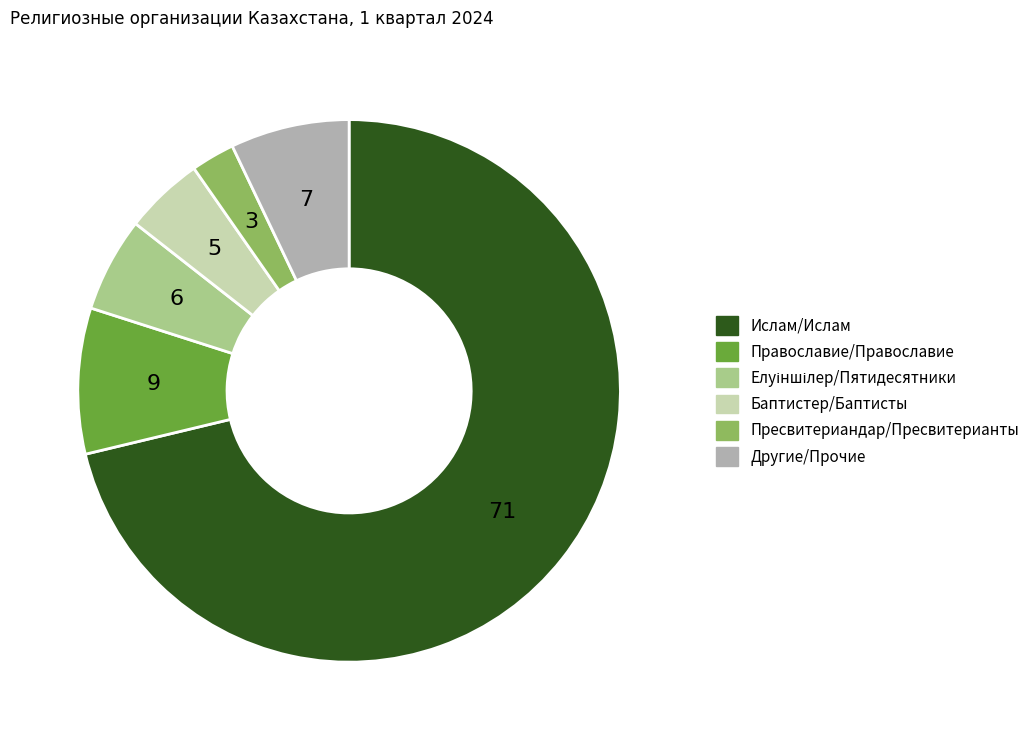

Does any single category account for the majority?

Yes